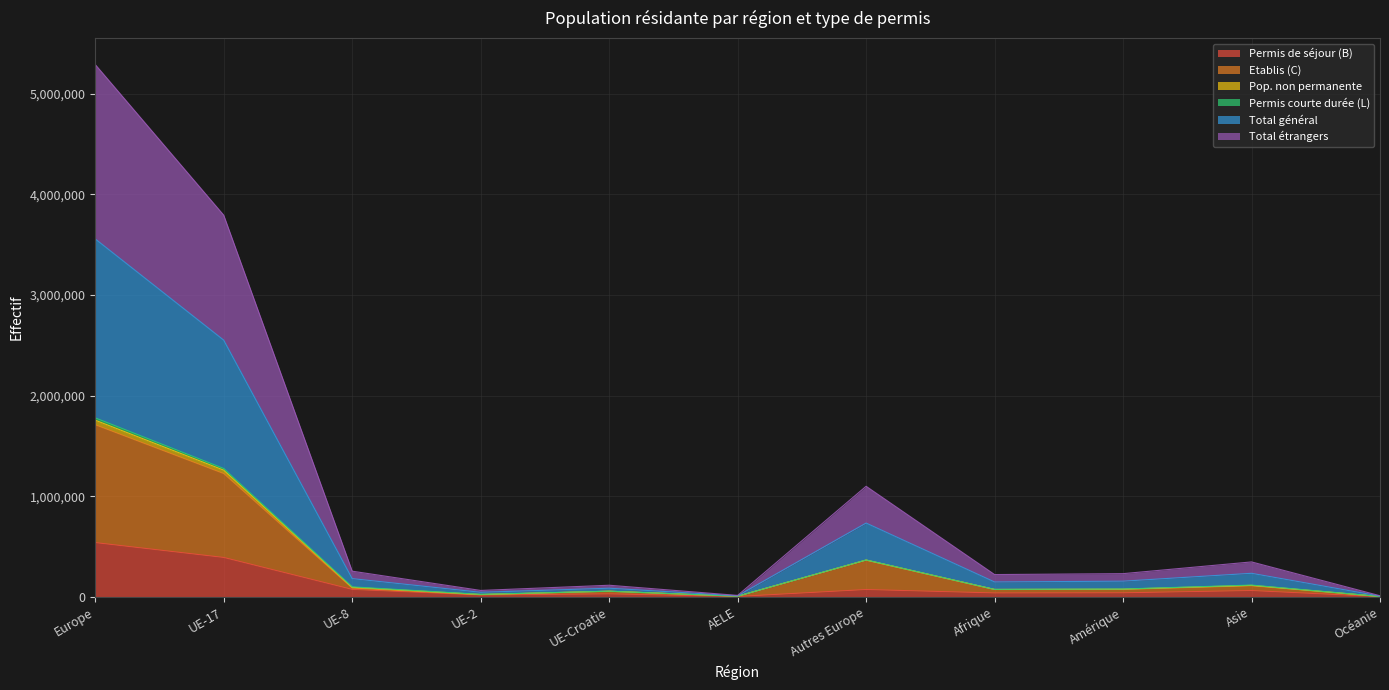

True or false: Total étrangers and Permis de séjour (B) intersect in this chart.

False